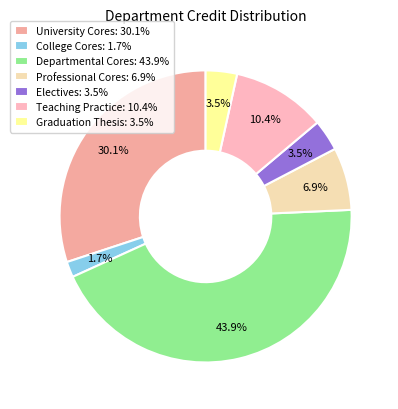

What percentage is NOT represented by Graduation Thesis?

96.5%